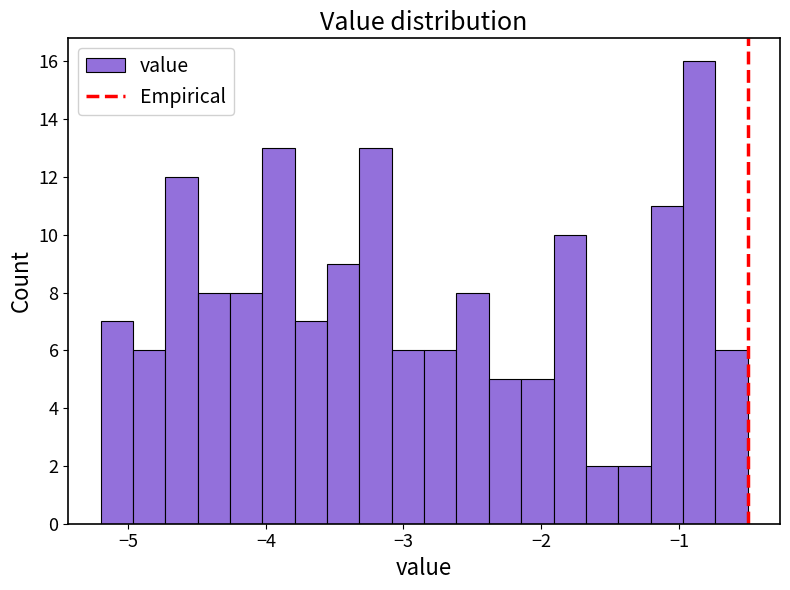

Read against the x-axis, roughly where is the centre of the tallest bar?

-0.9